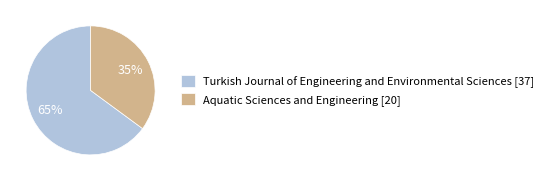

Is there any slice that represents more than half of the pie?

Yes